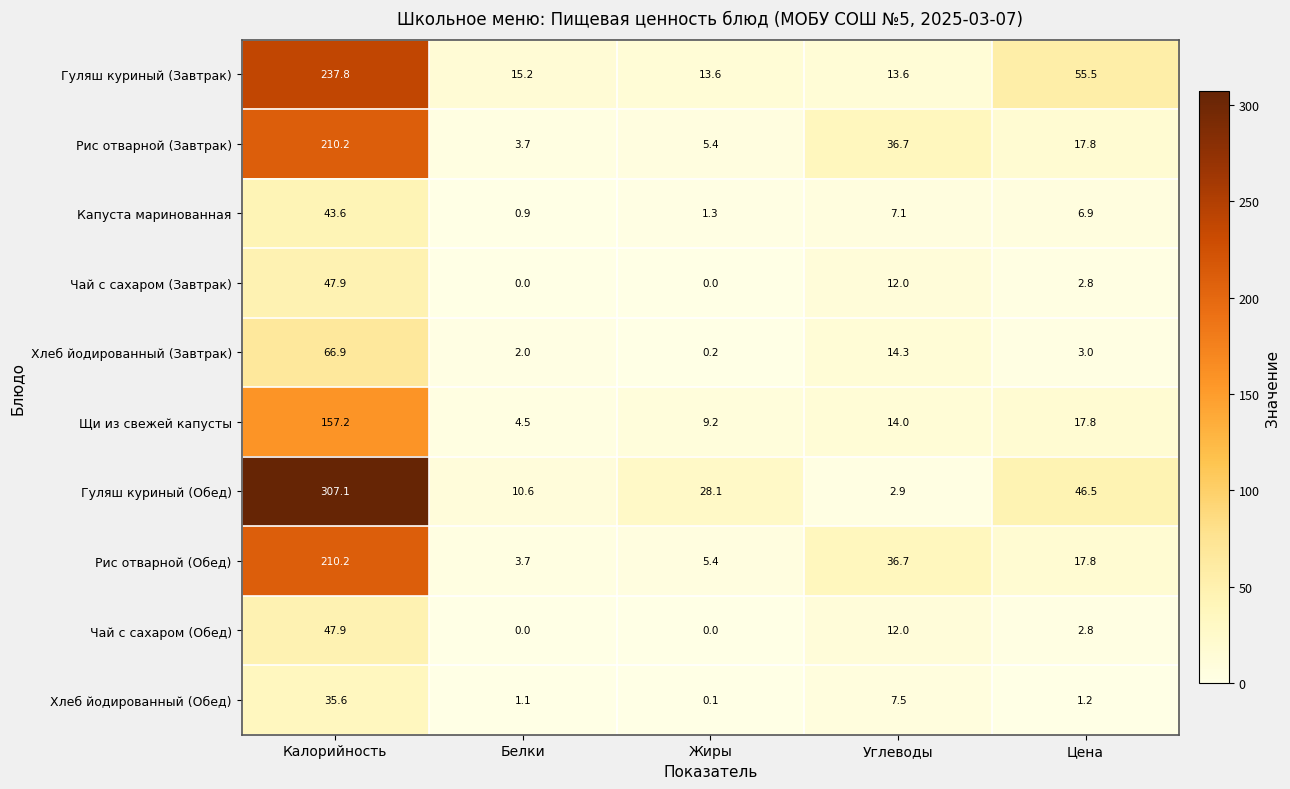

What is the maximum value for Капуста маринованная?

43.6